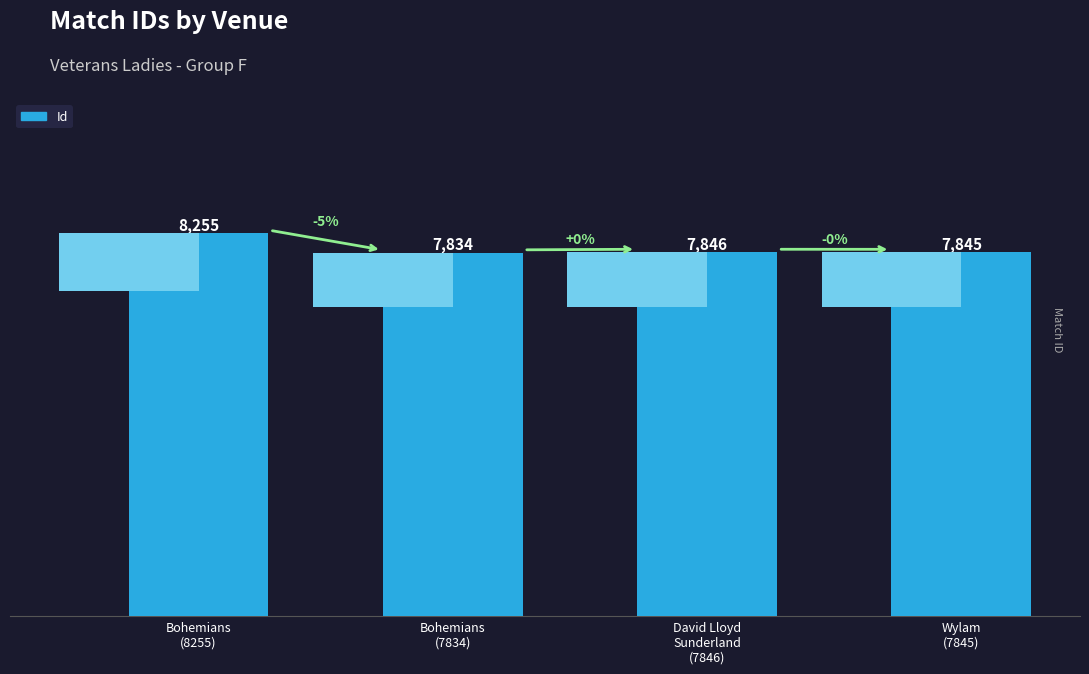

How many bars are there in total?

4